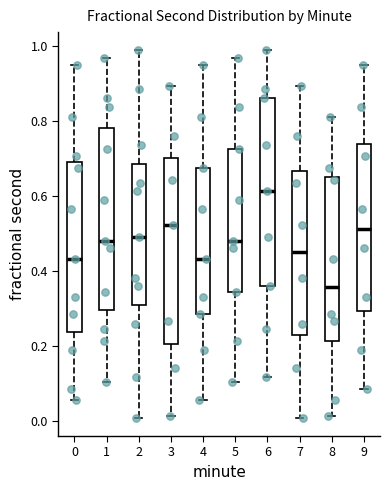

Reading left to right, transcribe this box plot: for each box, give where its median line is, the range the box spans, and where its two whiskers end, as read against the y-axis. The values are not printed on the chart, so give them approximately, as read against the axis.

0: median 0.44, box 0.24 to 0.68, whiskers 0.06 to 0.94
1: median 0.48, box 0.30 to 0.78, whiskers 0.10 to 0.96
2: median 0.50, box 0.30 to 0.68, whiskers 0.00 to 0.98
3: median 0.52, box 0.20 to 0.70, whiskers 0.02 to 0.90
4: median 0.44, box 0.28 to 0.68, whiskers 0.06 to 0.94
5: median 0.48, box 0.34 to 0.72, whiskers 0.10 to 0.96
6: median 0.62, box 0.36 to 0.86, whiskers 0.12 to 0.98
7: median 0.46, box 0.22 to 0.66, whiskers 0.00 to 0.90
8: median 0.36, box 0.22 to 0.66, whiskers 0.02 to 0.80
9: median 0.52, box 0.30 to 0.74, whiskers 0.08 to 0.94